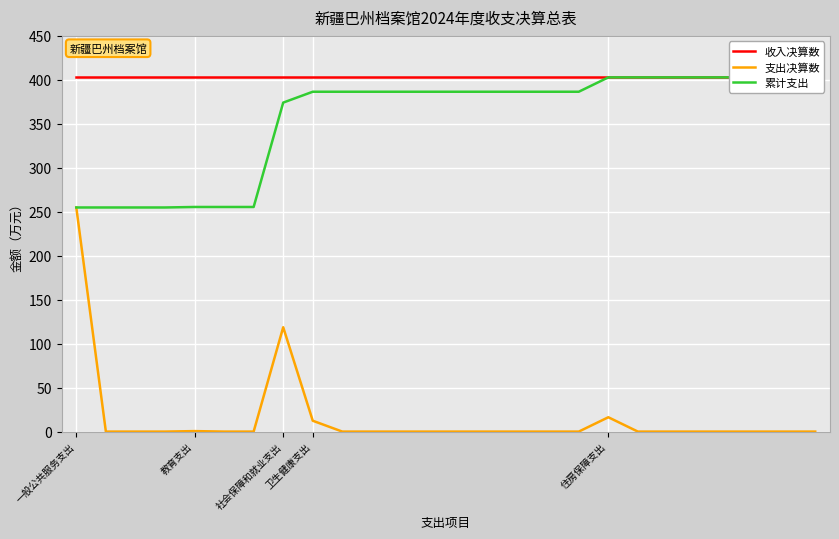

What are all the series names shown in the legend?

收入决算数, 支出决算数, 累计支出